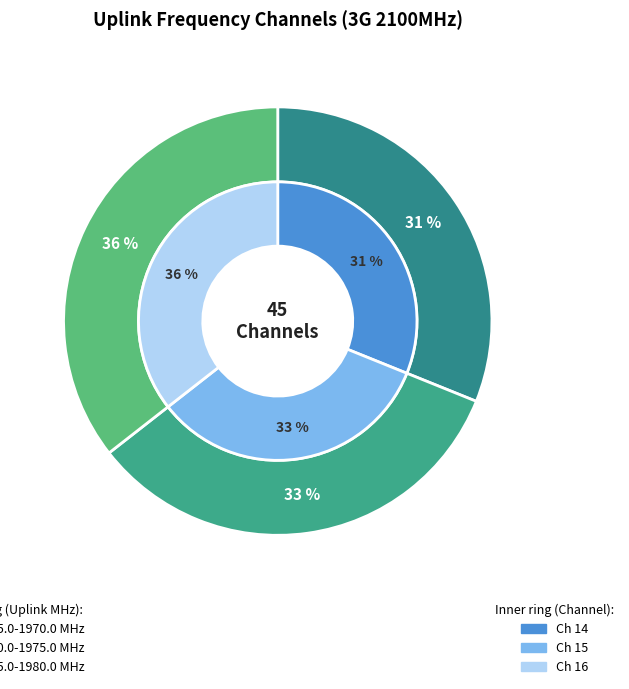

How many slices are in this pie chart?

3